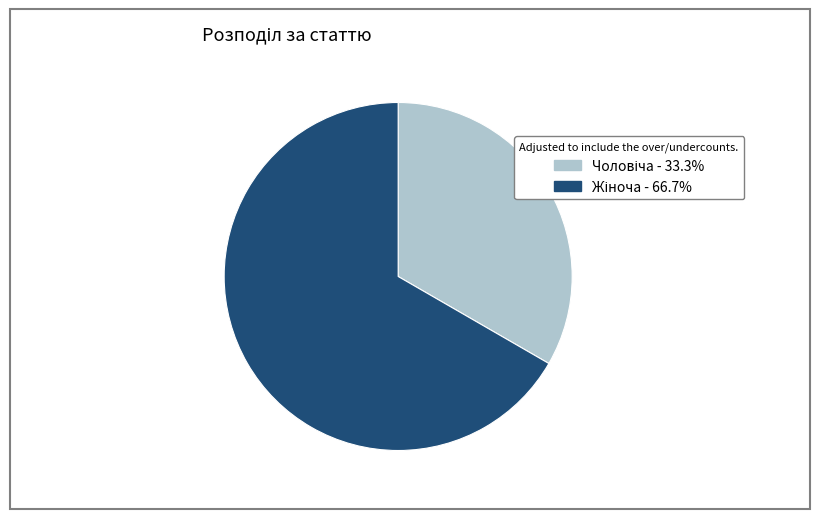

Does any single category account for the majority?

Yes